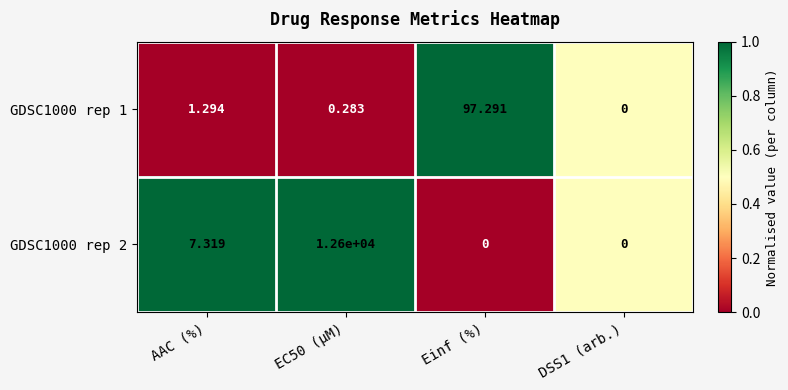

Between AAC (%) and DSS1 (arb.), which series saw the biggest shift?

GDSC1000 rep 2